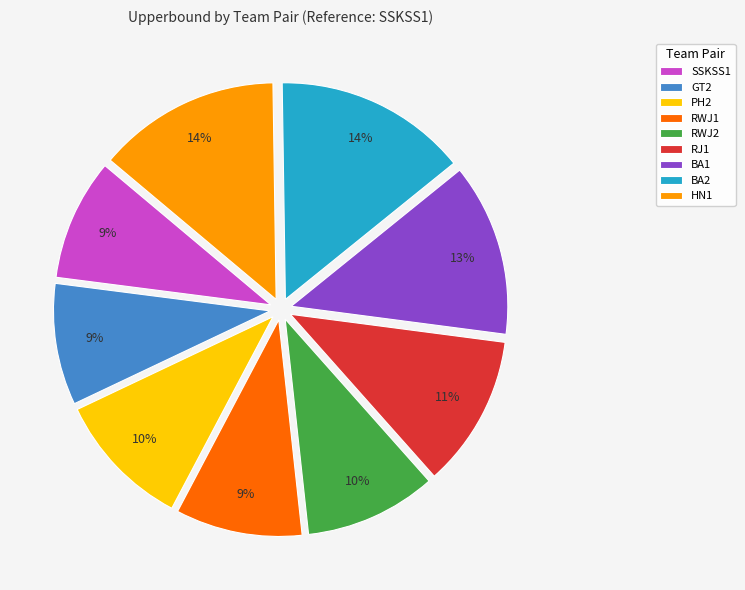

True or false: RWJ1 accounts for 4% of the total.

False